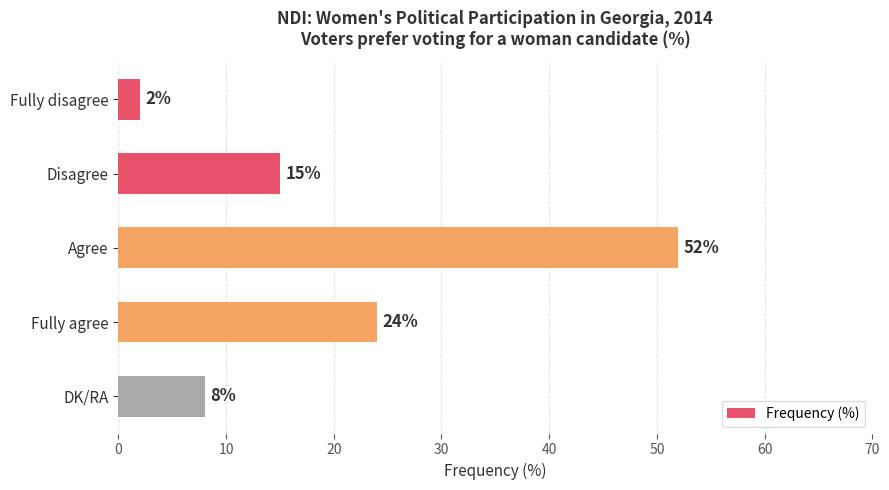

What is the sum of all values?

101